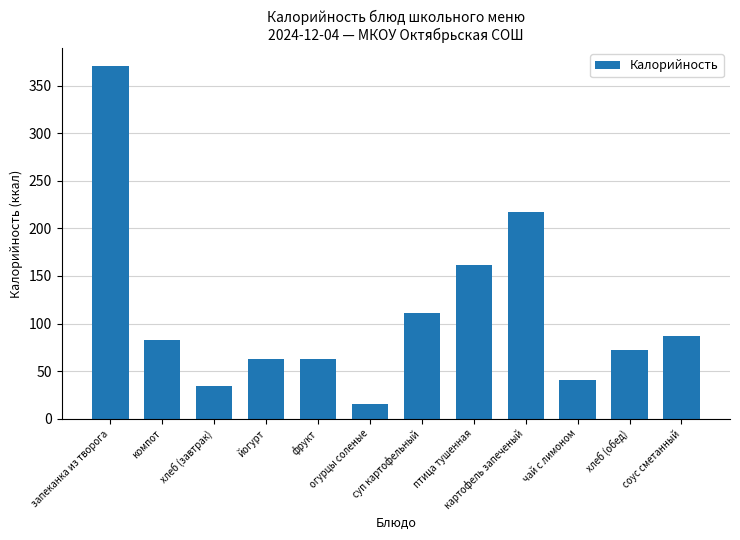

What value does the data have at соус сметанный?

87.0